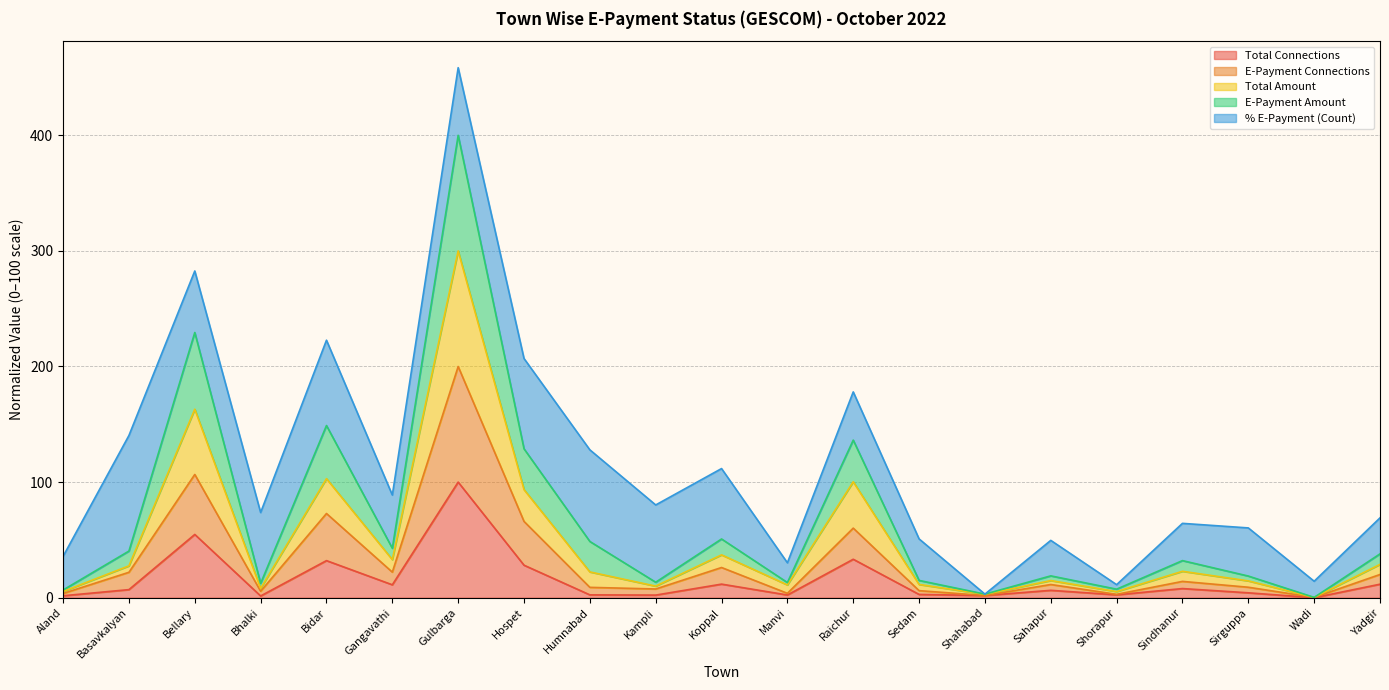

The Total Connections series shows 10.4 at Sahapur. True or false?

False